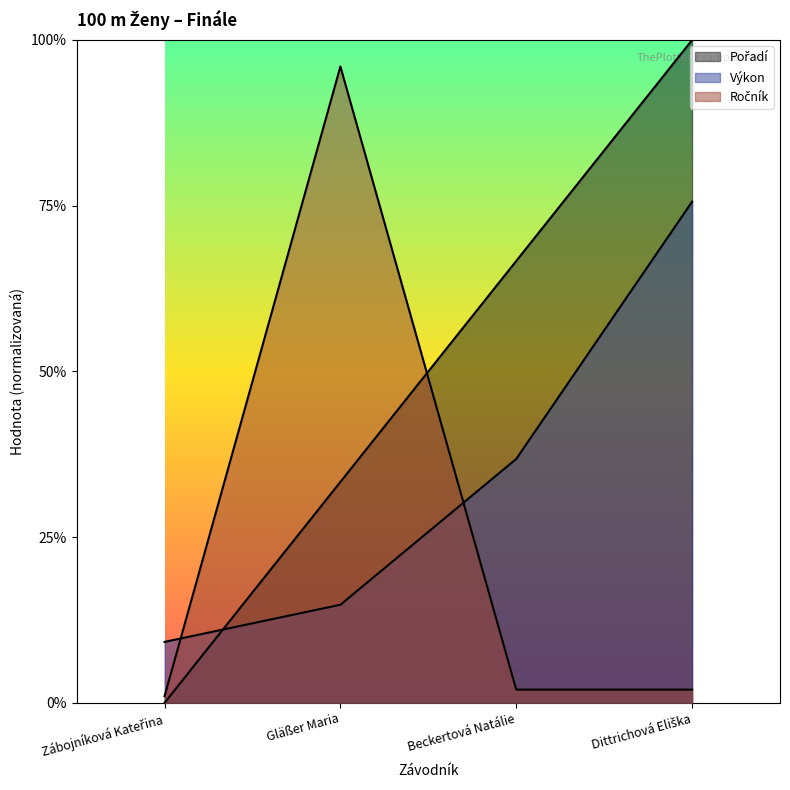

Is it true that Ročník equals 0.3 at Zábojníková Kateřina?

False